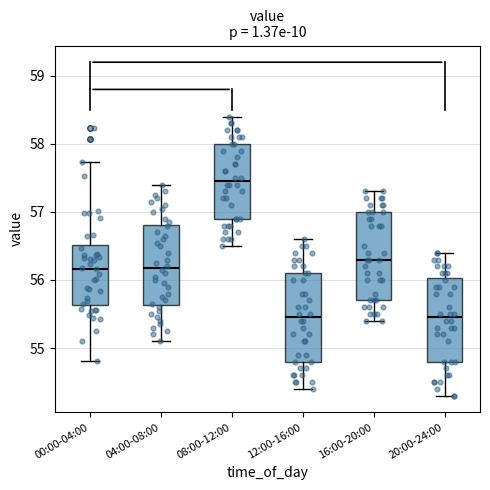

Reading left to right, read every box against the y-axis: the position of its median line, the range the box covers, and the ends of its whiskers. The values are not printed on the chart, so give them approximately, as read against the axis.

00:00-04:00: median 56.2, box 55.6 to 56.5, whiskers 54.8 to 57.7
04:00-08:00: median 56.2, box 55.6 to 56.8, whiskers 55.1 to 57.4
08:00-12:00: median 57.5, box 56.9 to 58.0, whiskers 56.5 to 58.4
12:00-16:00: median 55.5, box 54.8 to 56.1, whiskers 54.4 to 56.6
16:00-20:00: median 56.3, box 55.7 to 57.0, whiskers 55.4 to 57.3
20:00-24:00: median 55.5, box 54.8 to 56.0, whiskers 54.3 to 56.4